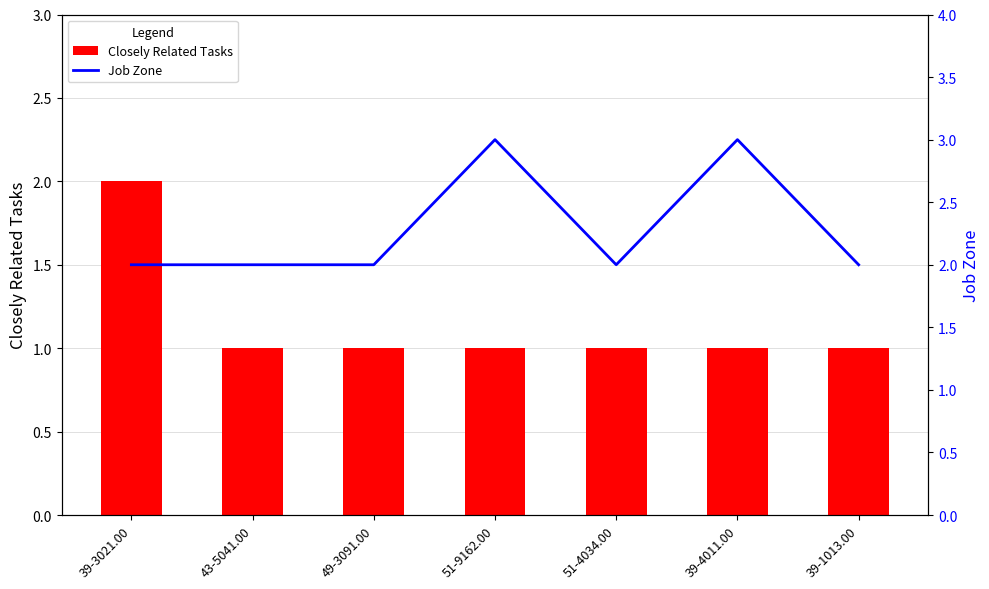

What value does the Job Zone series have at 43-5041.00?

2